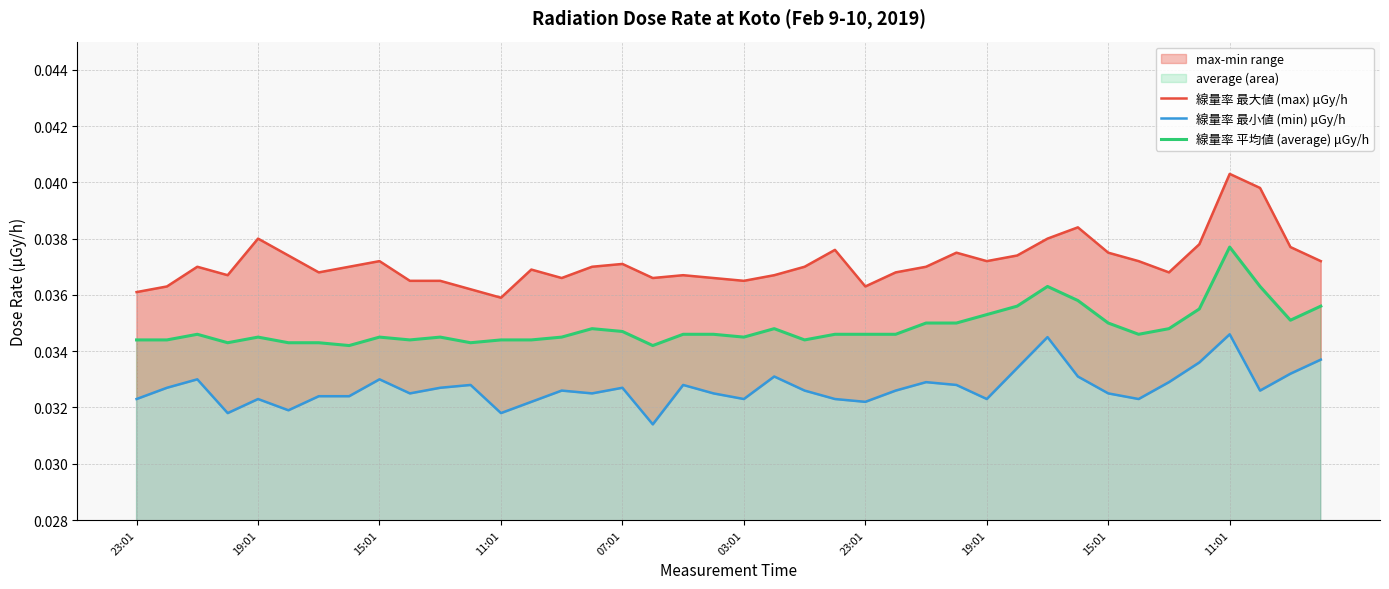

True or false: 線量率 最大値 (max) μGy/h and 線量率 平均値 (average) μGy/h cross at least once.

False